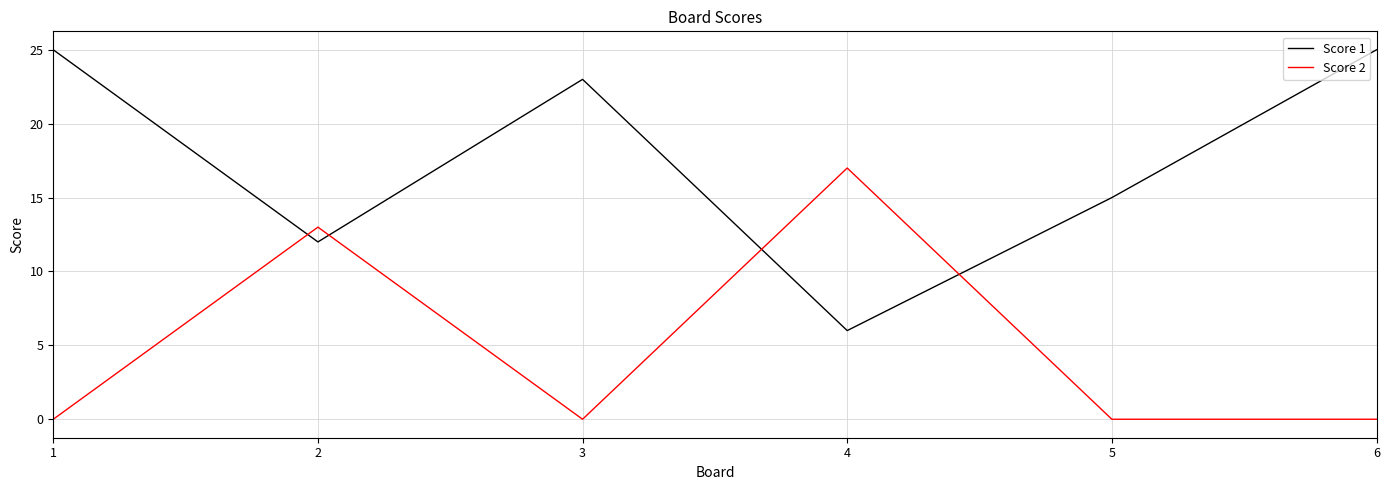

Which series changed the most between 1 and 5?

Score 1